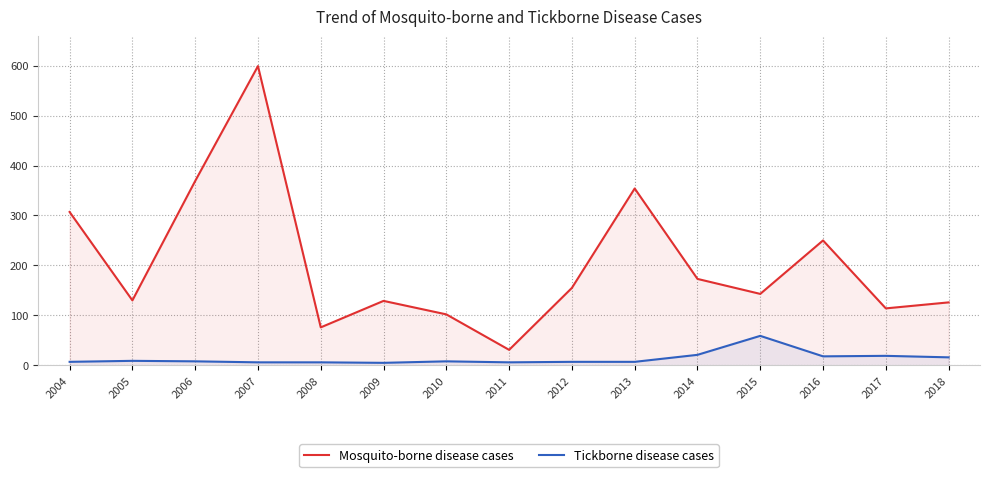

How many interior local peaks does the Mosquito-borne disease cases series have?

4